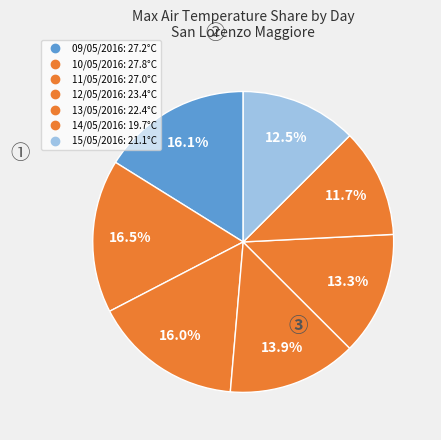

Is 14/05/2016 the majority of the pie?

No